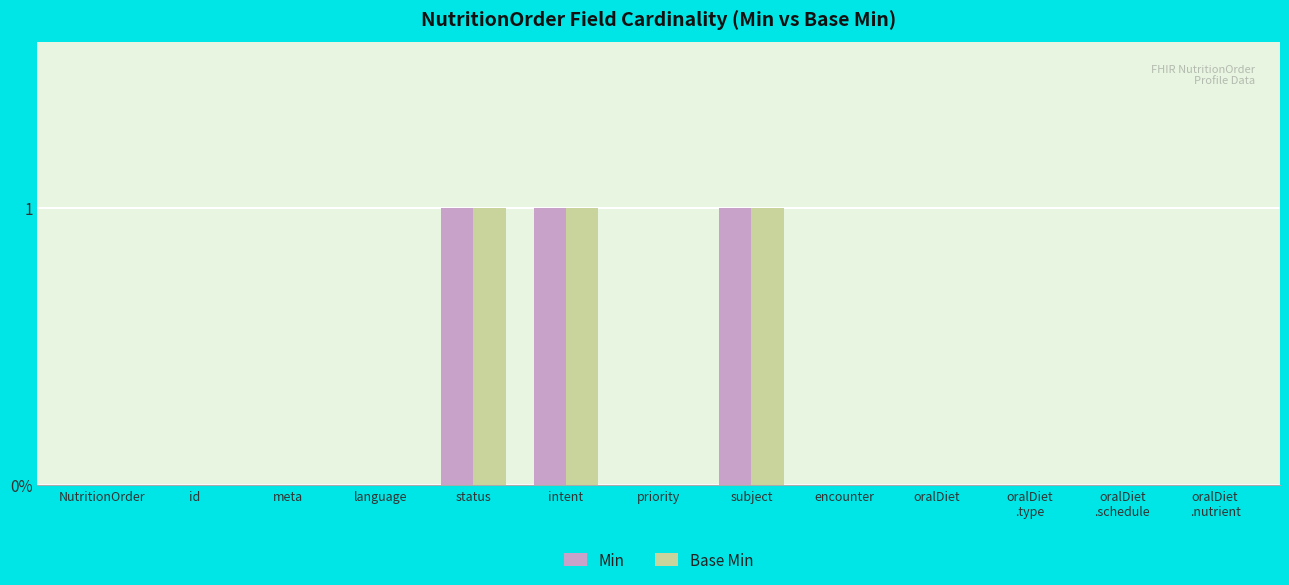

What are all the series names shown in the legend?

Min, Base Min